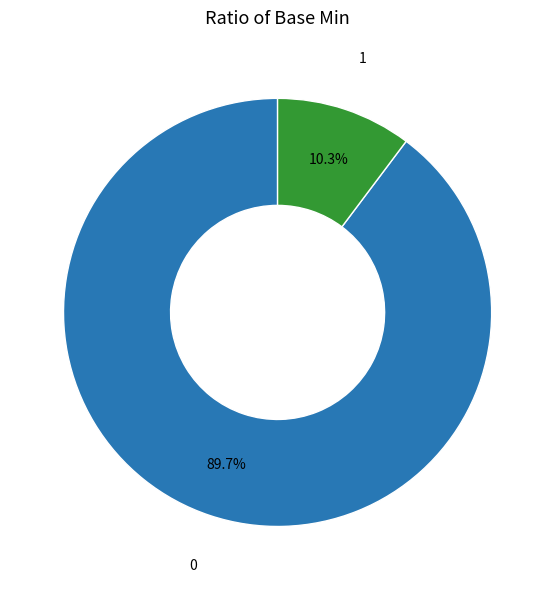

What percentage do 0 and 1 together represent?

100.0%